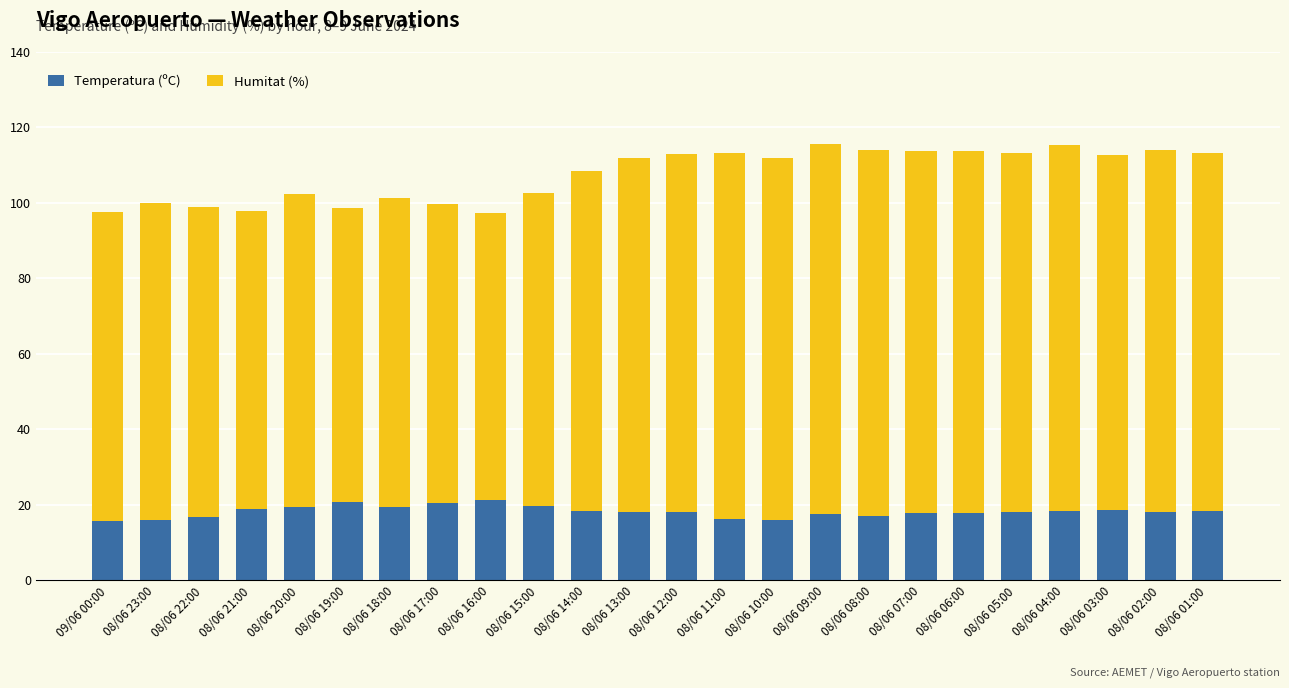

What is the highest value of the Temperatura (ºC) series?

21.2